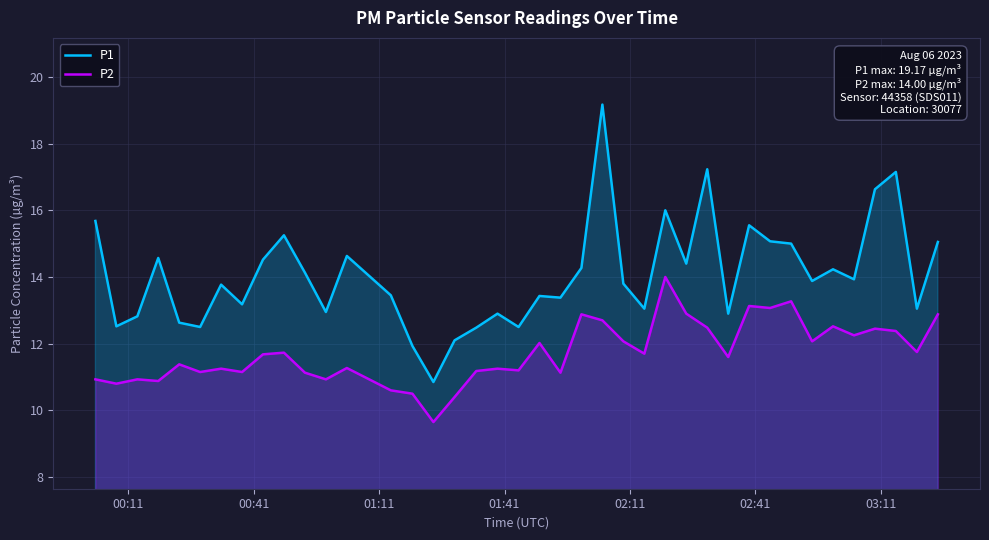

Reading left to right, list all the values displayed in this chart.

P1: 15.7	12.5	12.8	14.6	12.6	12.5	13.8	13.2	14.5	15.2	14.1	12.9	14.6	13.4	11.9	10.8	12.1	12.5	12.9	12.5	13.4	13.4	14.3	19.2	13.8	13.1	16.0	14.4	17.2	12.9	15.6	15.1	15.0	13.9	14.2	13.9	16.6	17.1	13.1	15.1
P2: 10.9	10.8	10.9	10.9	11.4	11.2	11.2	11.2	11.7	11.7	11.1	10.9	11.3	10.6	10.5	9.7	10.4	11.2	11.2	11.2	12.0	11.1	12.9	12.7	12.1	11.7	14.0	12.9	12.5	11.6	13.1	13.1	13.3	12.1	12.5	12.2	12.4	12.4	11.8	12.9